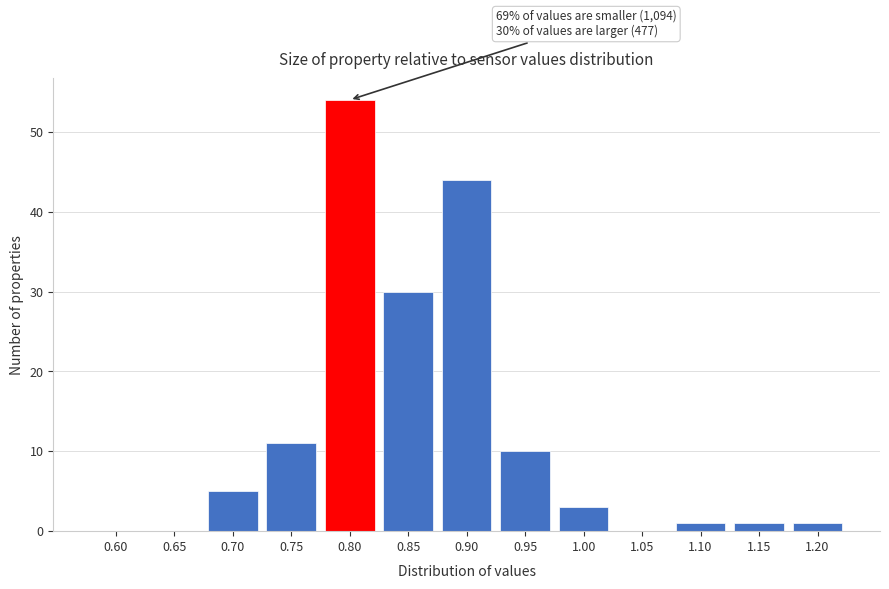

Reading right to left, list all the values displayed in this chart.

1.20=1	1.15=1	1.10=1	1.05=0	1.00=3	0.95=10	0.90=44	0.85=30	0.80=54	0.75=11	0.70=5	0.65=0	0.60=0